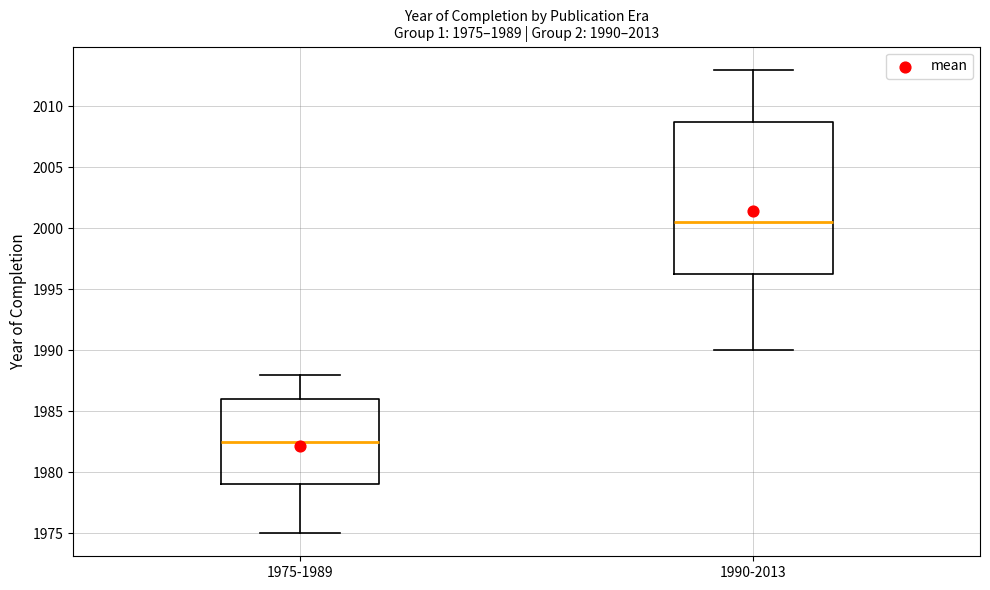

Comparing the boxes themselves (not the whiskers), which one is the tallest?

1990-2013